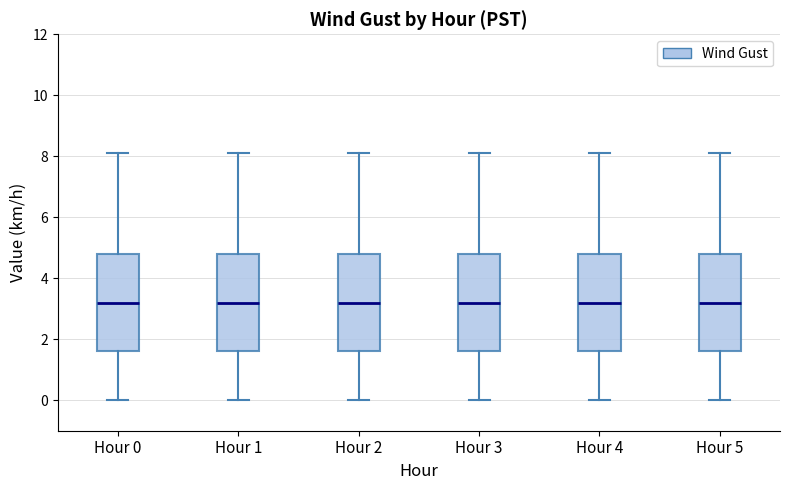

Where does the upper whisker of the box for Hour 0 end on the y-axis? The values are not printed on the chart, so give them approximately, as read against the axis.

8.2